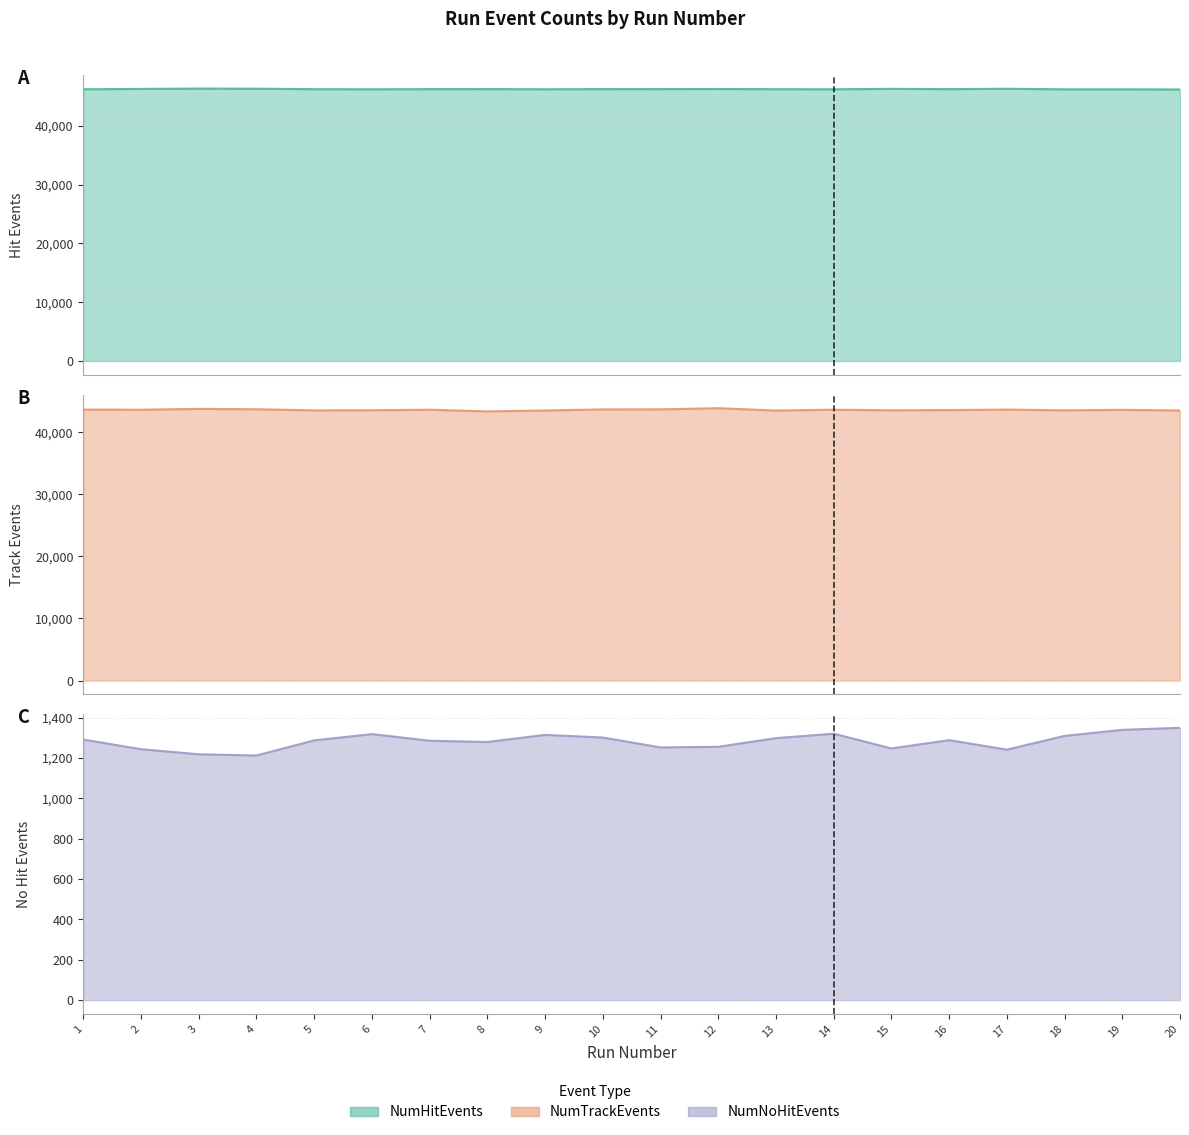

Is the value of NumTrackEvents line at 6 greater than the value of NumHitEvents line at 8?

No